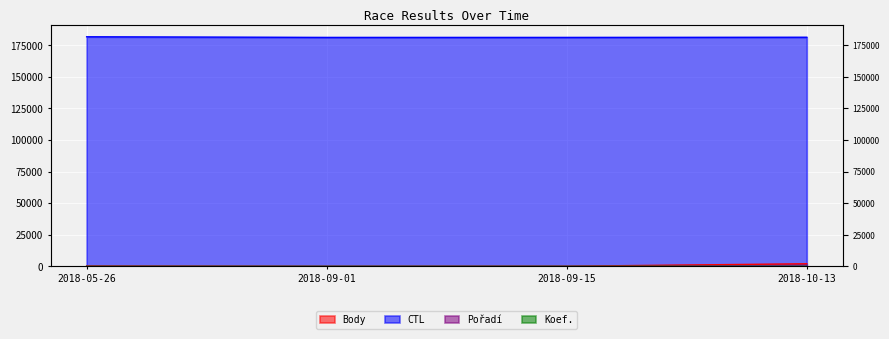

What position from the right is 2018-05-26?

4